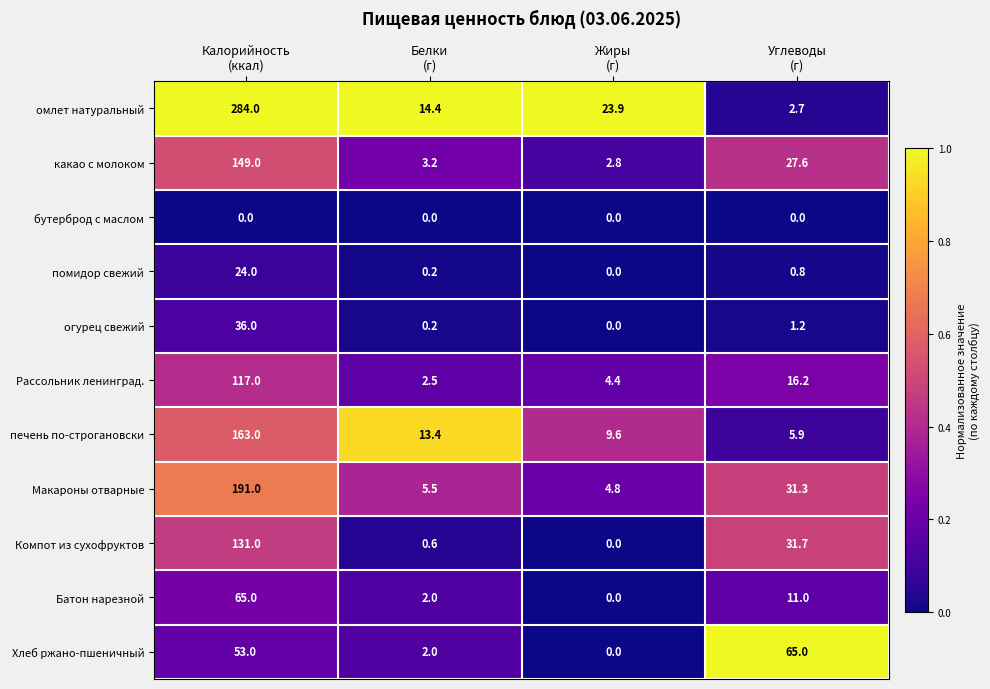

At how many categories does at least one series exceed 0?

4